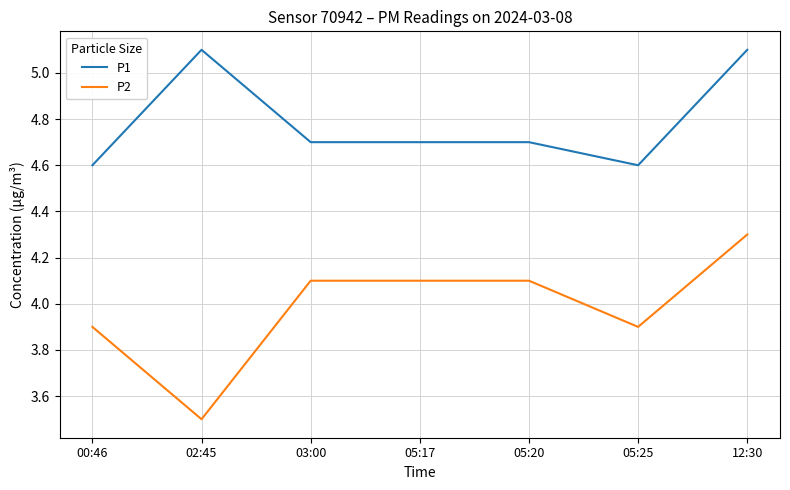

In P2, how many points are lower than both neighbors (excluding endpoints)?

2